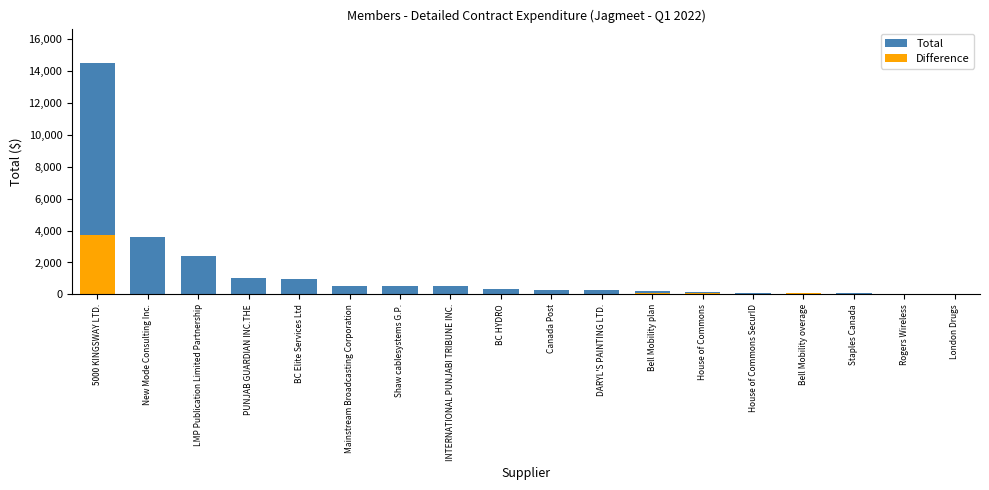

What is the label of the 1st bar from the left?

5000 KINGSWAY LTD.